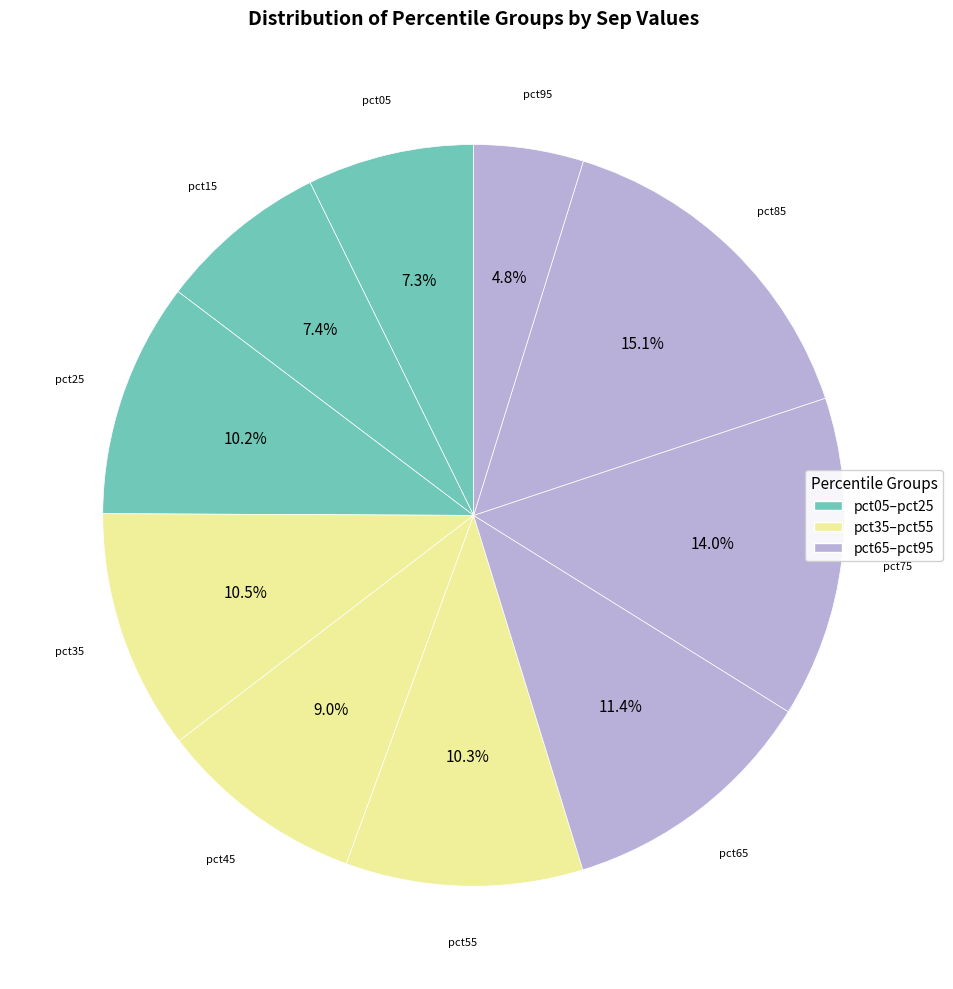

How many segments does this pie chart have?

10